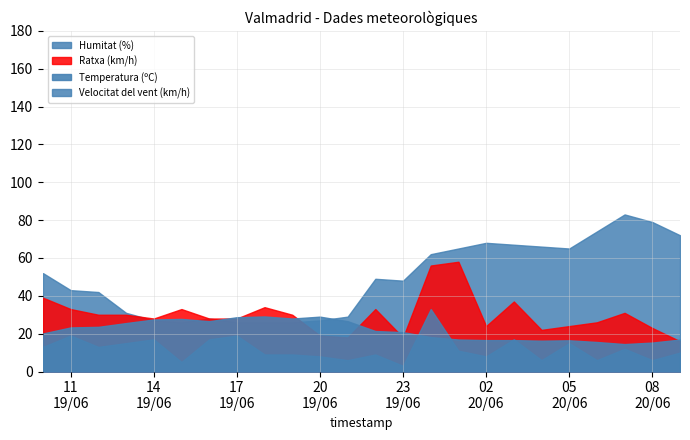

The Ratxa (km/h) series shows 18.0 at 19/06/2024 21:00. True or false?

True